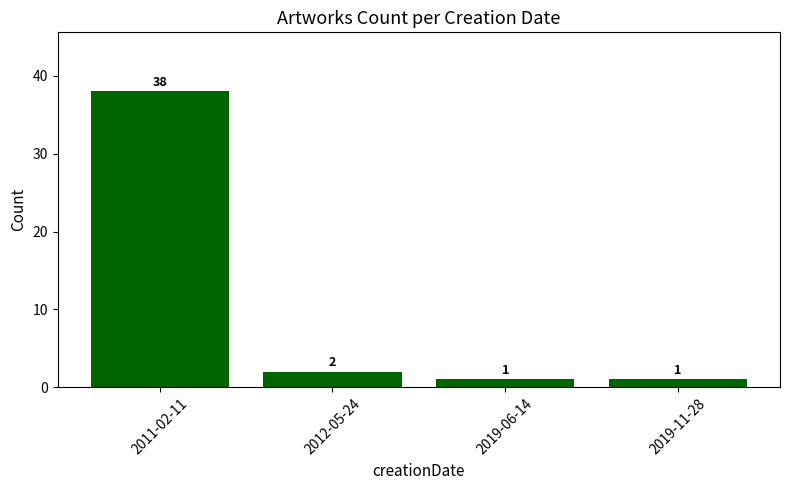

Reading left to right, what are all the values shown in this chart?

2011-02-11=38	2012-05-24=2	2019-06-14=1	2019-11-28=1